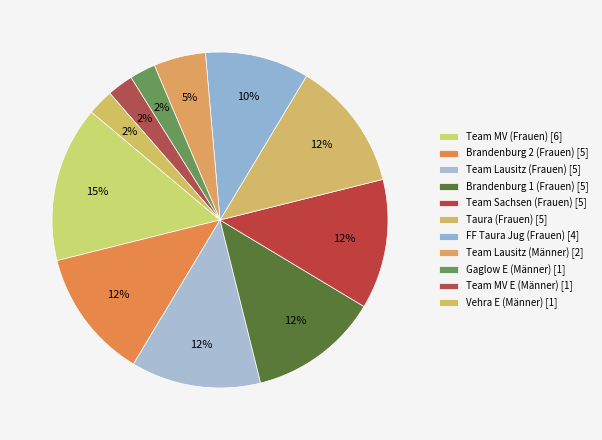

Is there a majority slice in this chart?

No